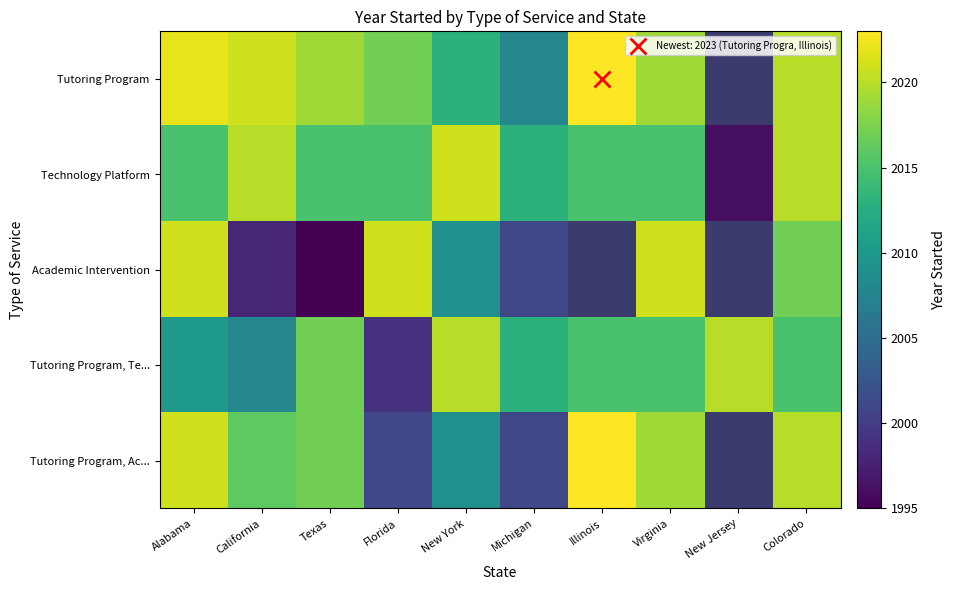

At how many categories does at least one series exceed 2008?

10